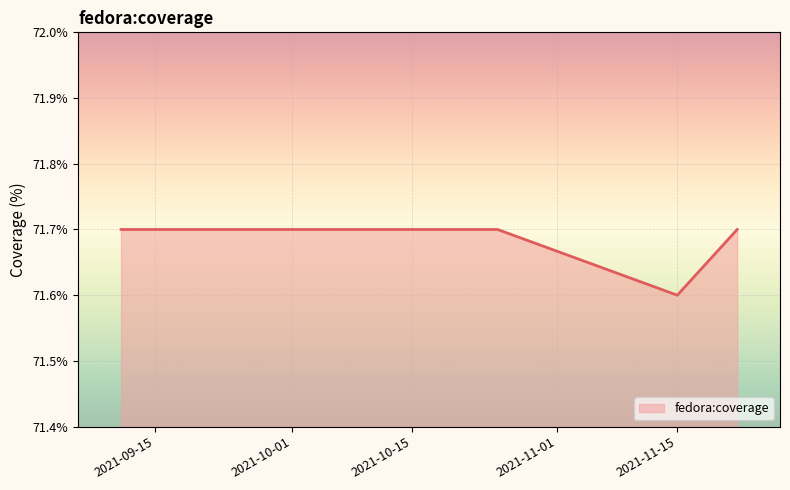

What is the maximum value shown in the chart?

71.7